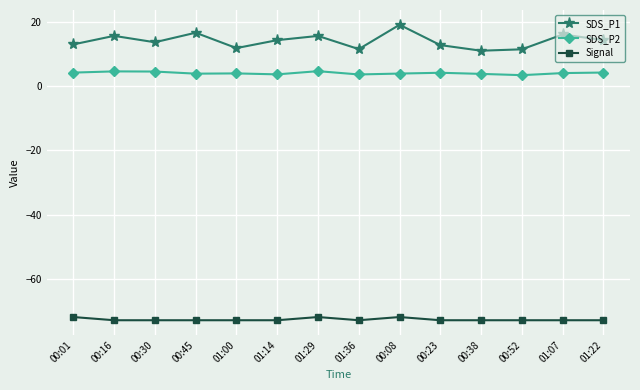

What is the label of the 1st point from the left?

00:01